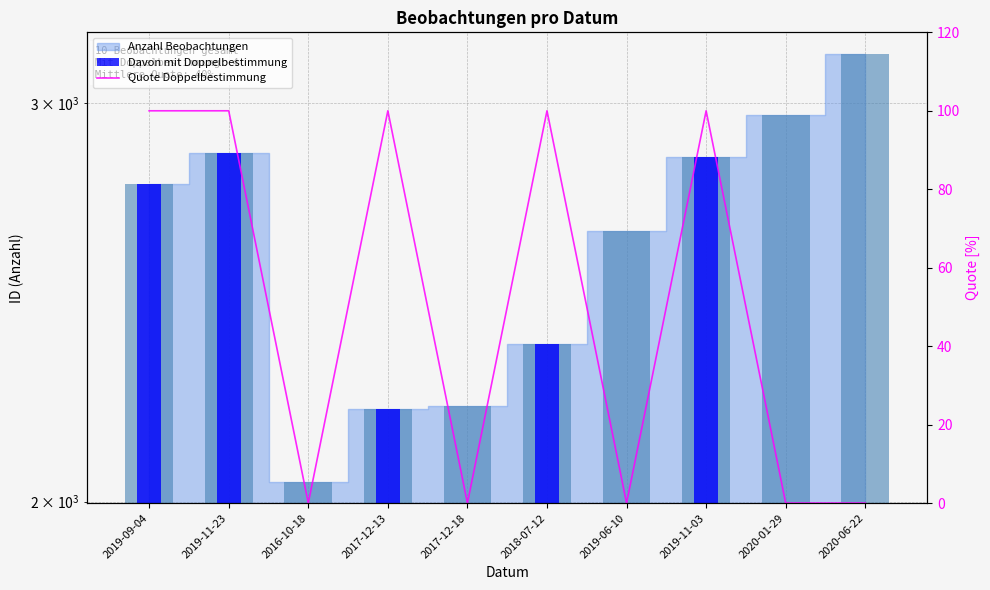

How many values in the Davon mit Doppelbestimmung series are below 2197?

5